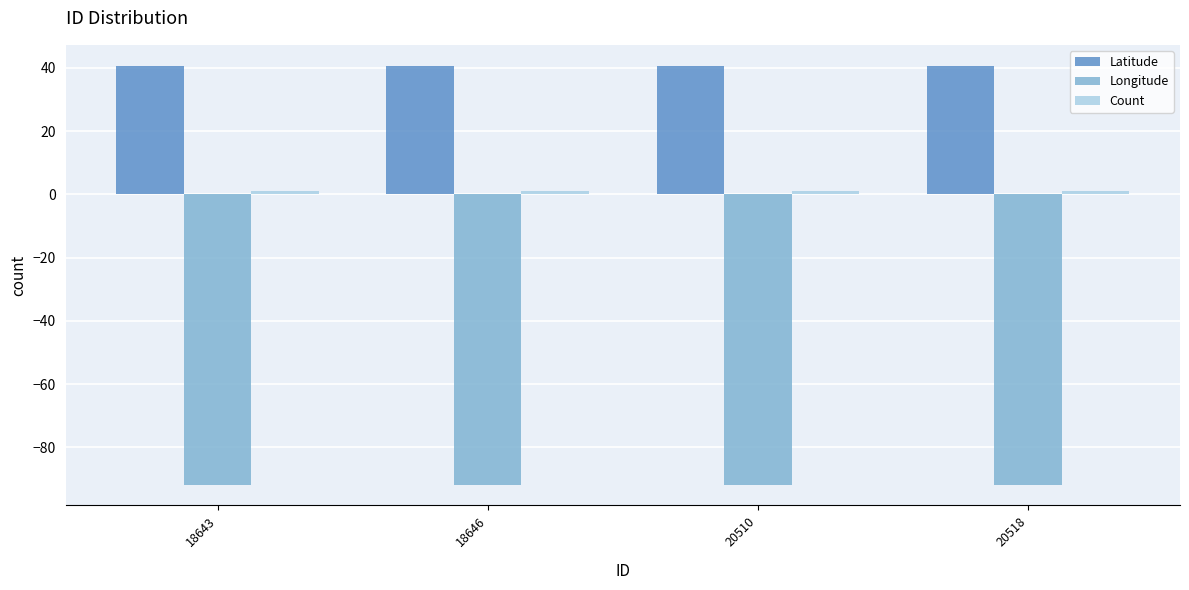

What is the highest value of the Longitude series?

-91.7